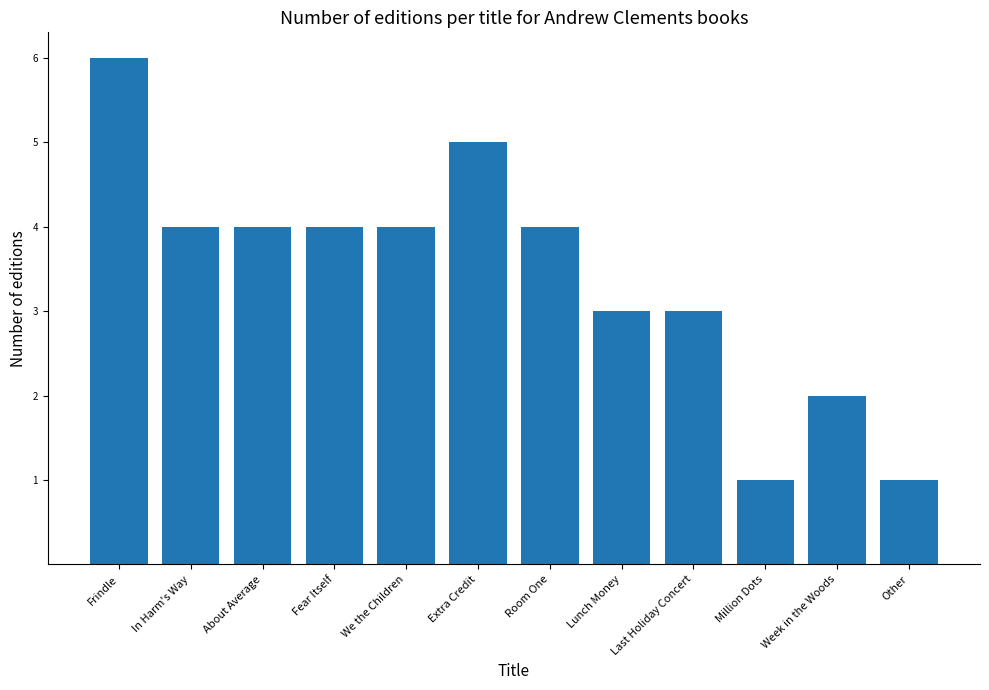

Read the value at Extra Credit.

5